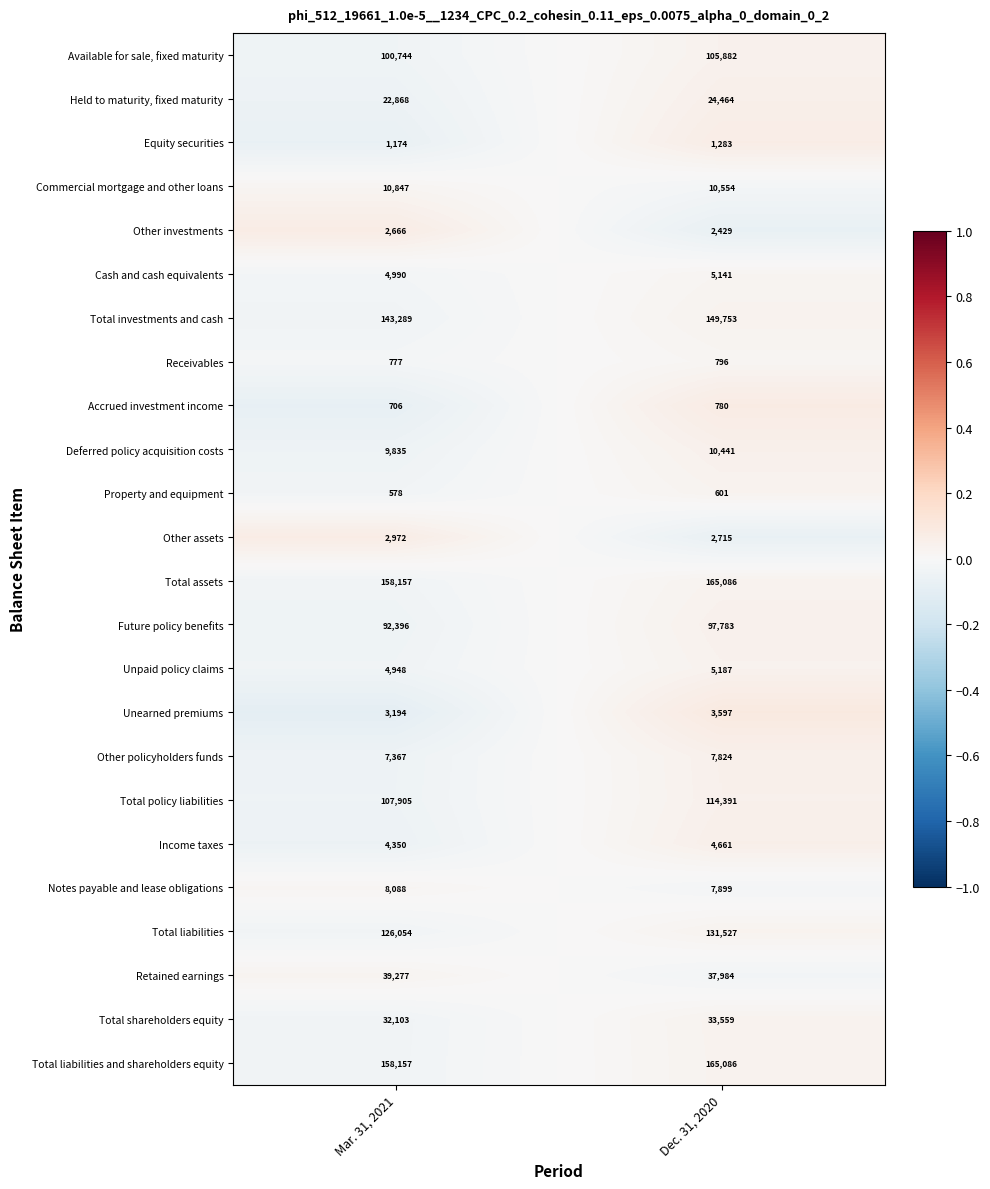

At which category is the sum across all series the highest?

Dec. 31, 2020